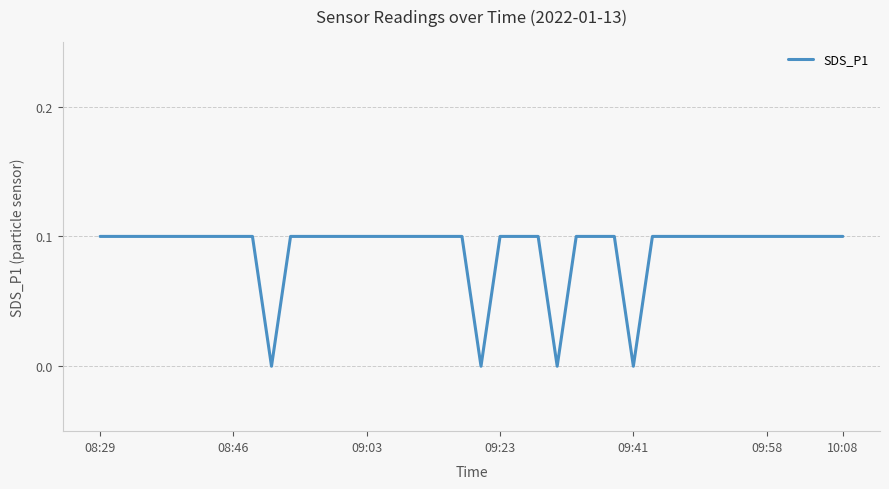

The chart shows a value of 0.0 at 09:41. True or false?

True